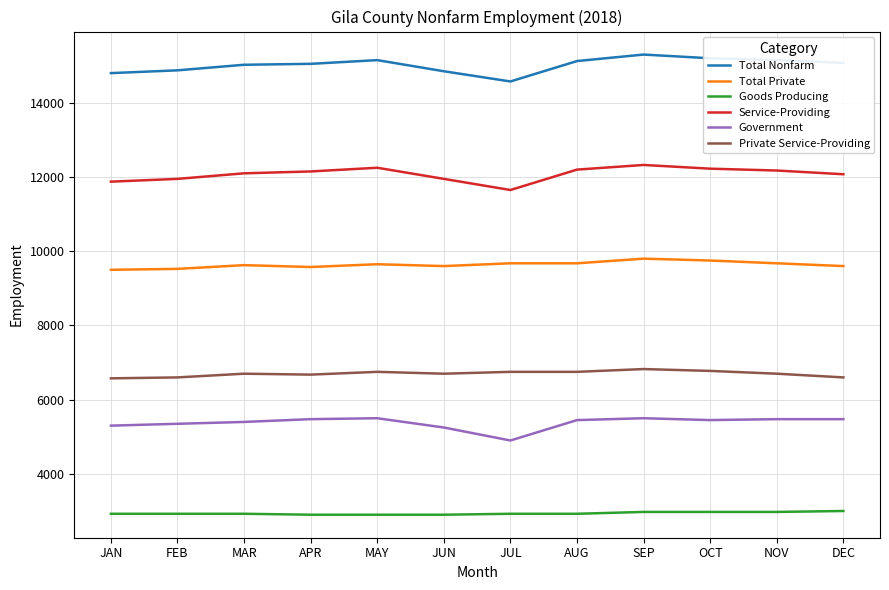

Read the Private Service-Providing value at OCT.

6775